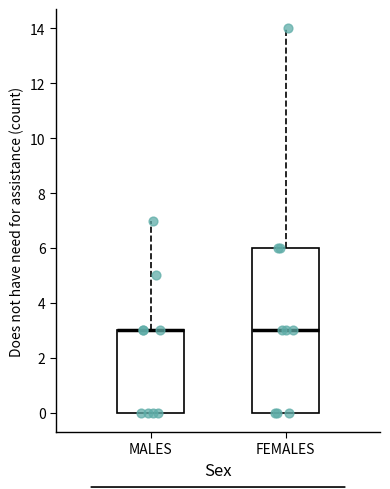

Reading left to right, transcribe this box plot: for each box, give where its median line is, the range the box spans, and where its two whiskers end, as read against the y-axis. The values are not printed on the chart, so give them approximately, as read against the axis.

MALES: median 3 (drawn on the box's upper edge), box 0 to 3, whiskers 0 to 7
FEMALES: median 3, box 0 to 6, whiskers 0 to 14